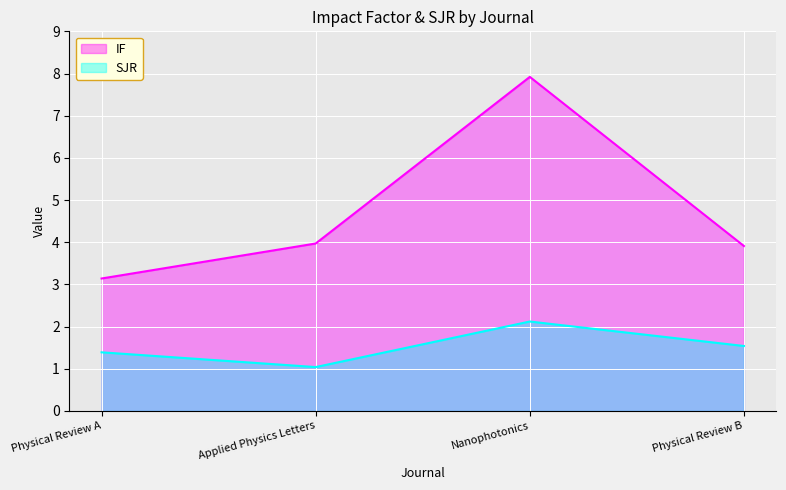

Reading left to right, transcribe all the data shown in this chart.

IF: 3.1	4.0	7.9	3.9
SJR: 1.4	1.0	2.1	1.5